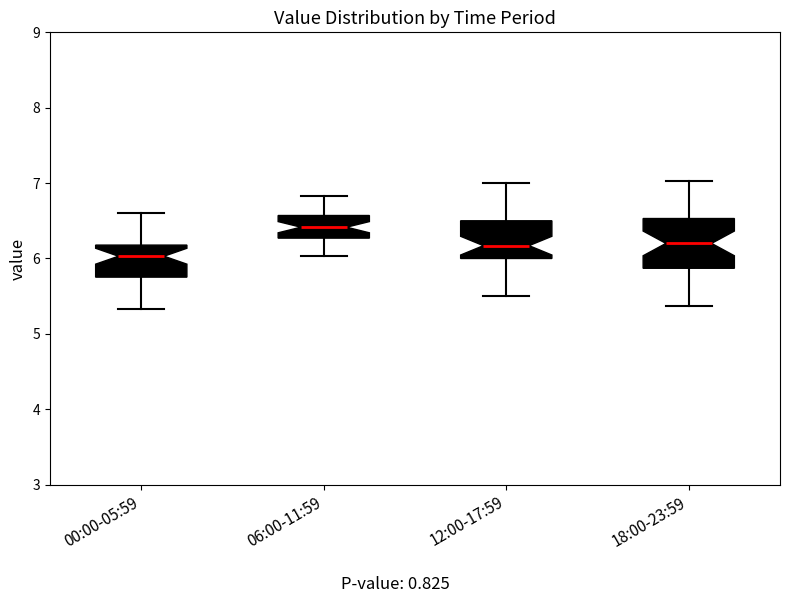

Reading left to right, transcribe this box plot: for each box, give where its median line is, the range the box spans, and where its two whiskers end, as read against the y-axis. The values are not printed on the chart, so give them approximately, as read against the axis.

00:00-05:59: median 6.0, box 5.8 to 6.2, whiskers 5.3 to 6.6
06:00-11:59: median 6.4, box 6.3 to 6.6, whiskers 6.0 to 6.8
12:00-17:59: median 6.2, box 6.0 to 6.5, whiskers 5.5 to 7.0
18:00-23:59: median 6.2, box 5.9 to 6.5, whiskers 5.4 to 7.0